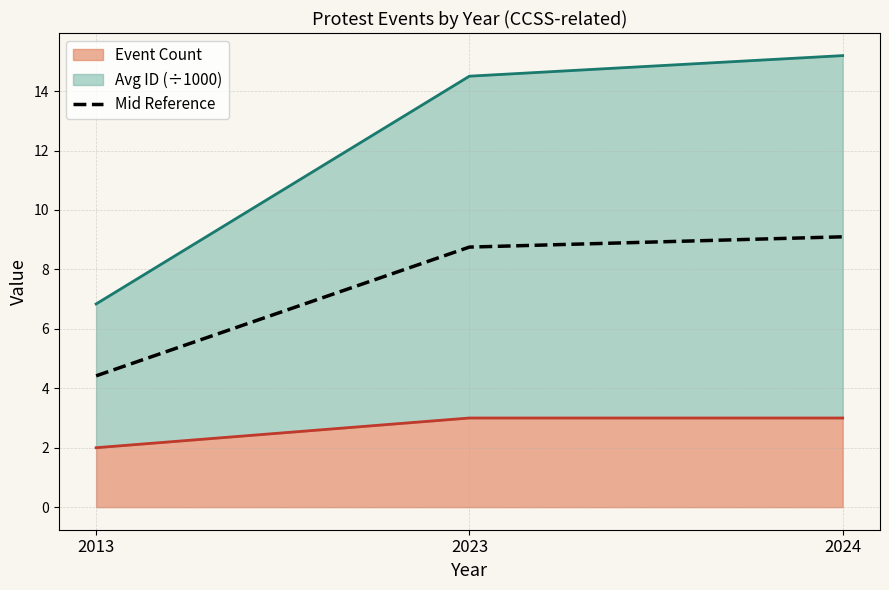

The value at 2013 is 4.4. True or false?

True